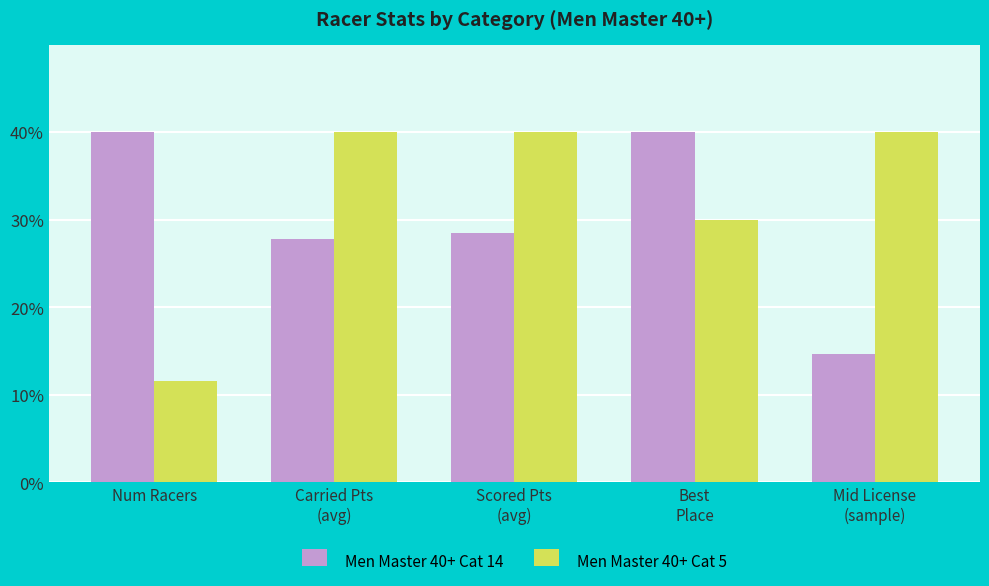

At which category is the sum across all series the highest?

Best
Place